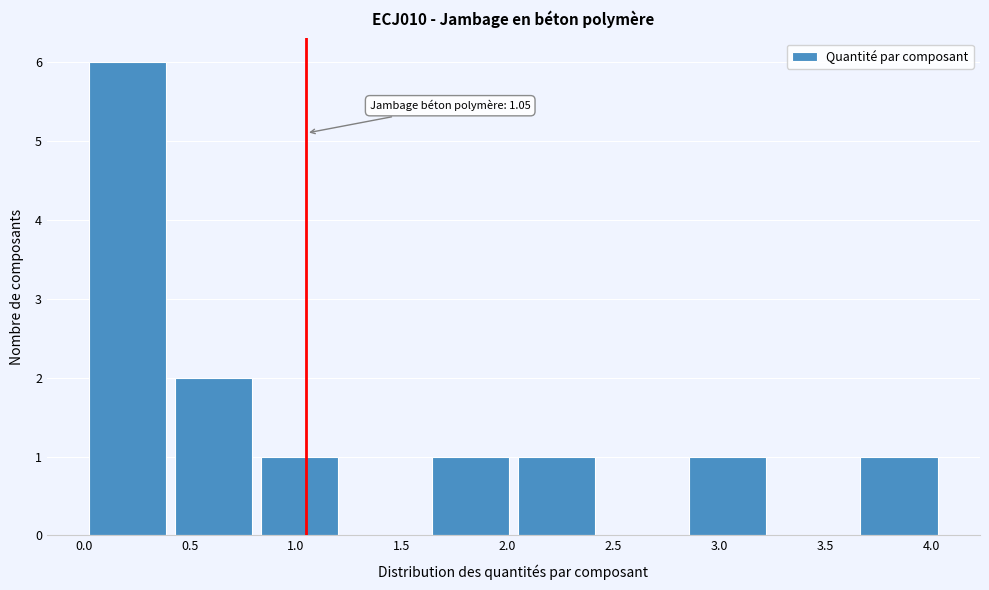

Which range on the x-axis has the tallest bar?

0.00 to 0.40